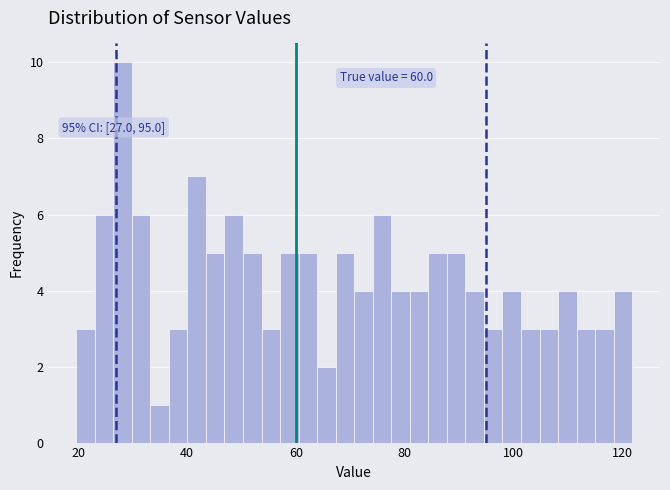

Around what value on the x-axis is the tallest bar? Give the approximate position of its centre, as read against the axis.

28